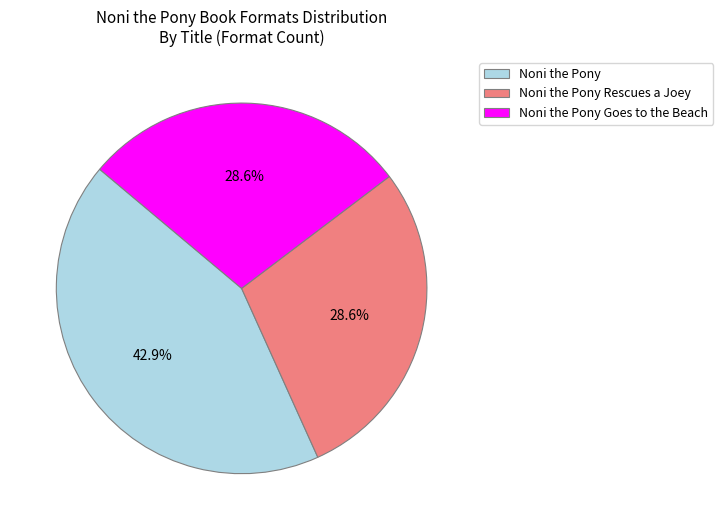

Does any single category account for the majority?

No